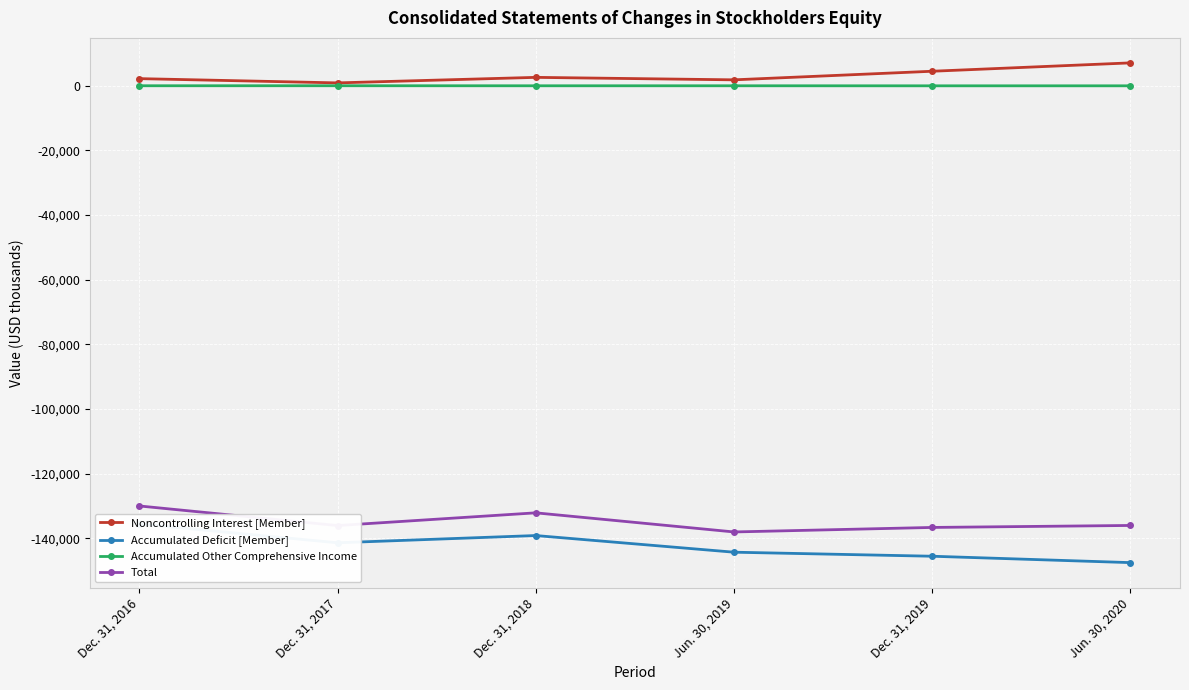

In Total, how many points are higher than both neighbors (excluding endpoints)?

1